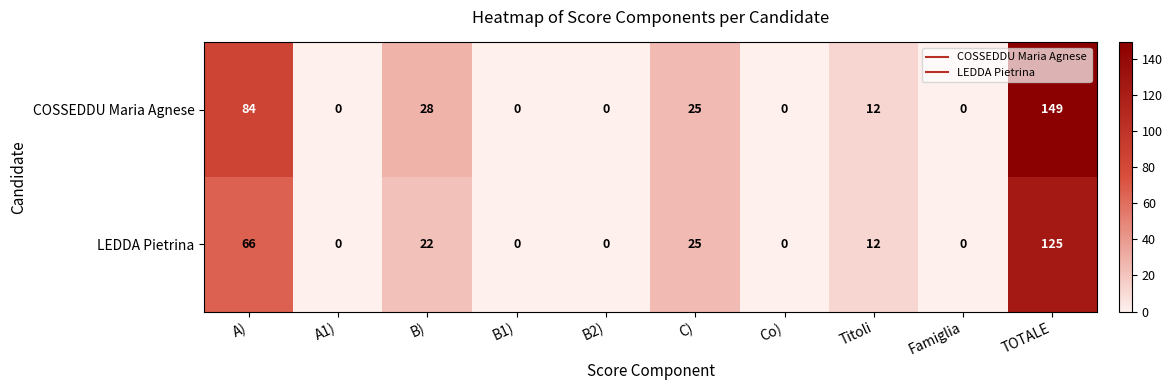

What is the difference between the maximum and second lowest values in the COSSEDDU Maria Agnese series?

149